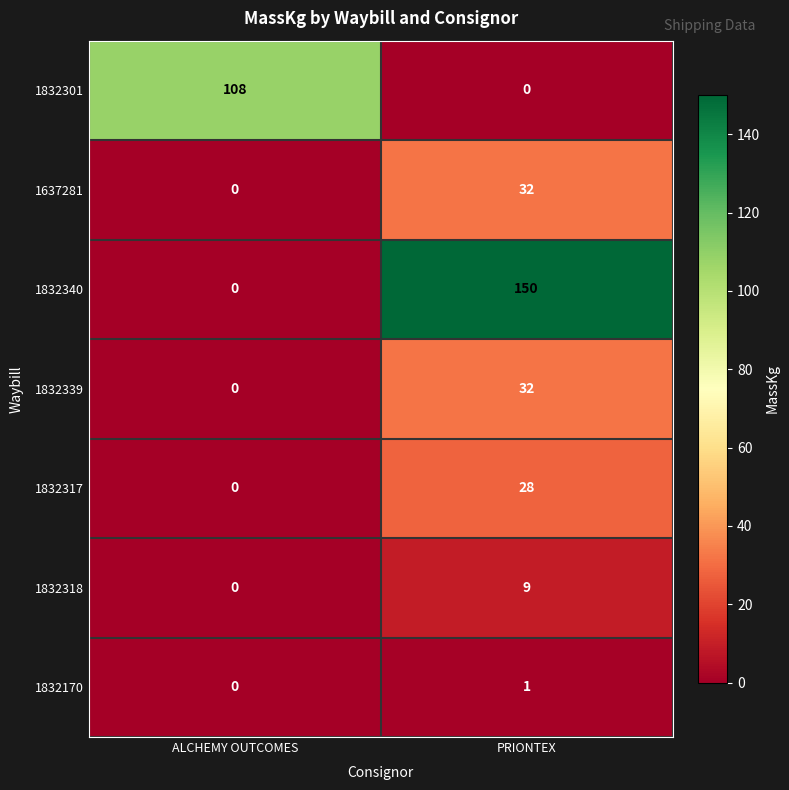

Reading left to right, extract all data points from this chart.

1832301: 108	0
1637281: 0	32
1832340: 0	150
1832339: 0	32
1832317: 0	28
1832318: 0	9
1832170: 0	1